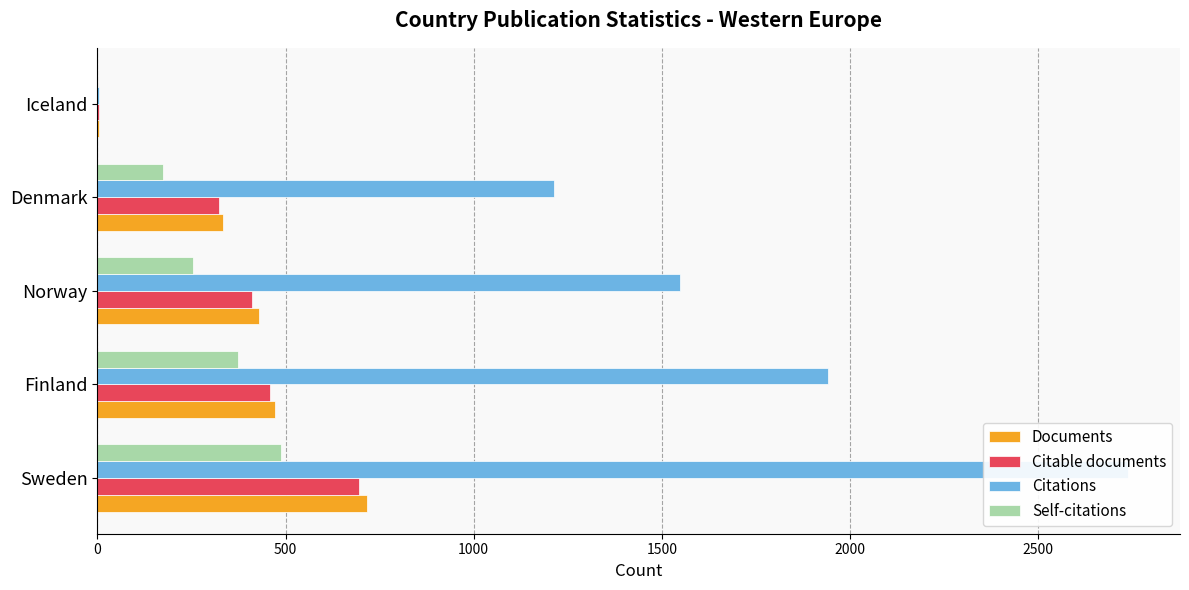

Is it true that Documents equals 1270 at Sweden?

False